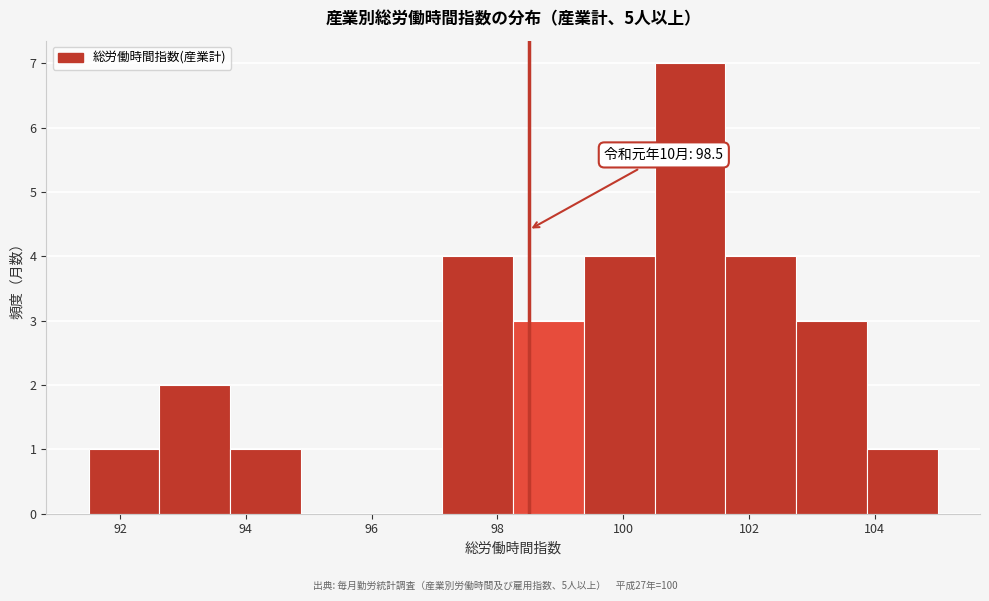

Over which range of the x-axis is the bar tallest?

100.6 to 101.6